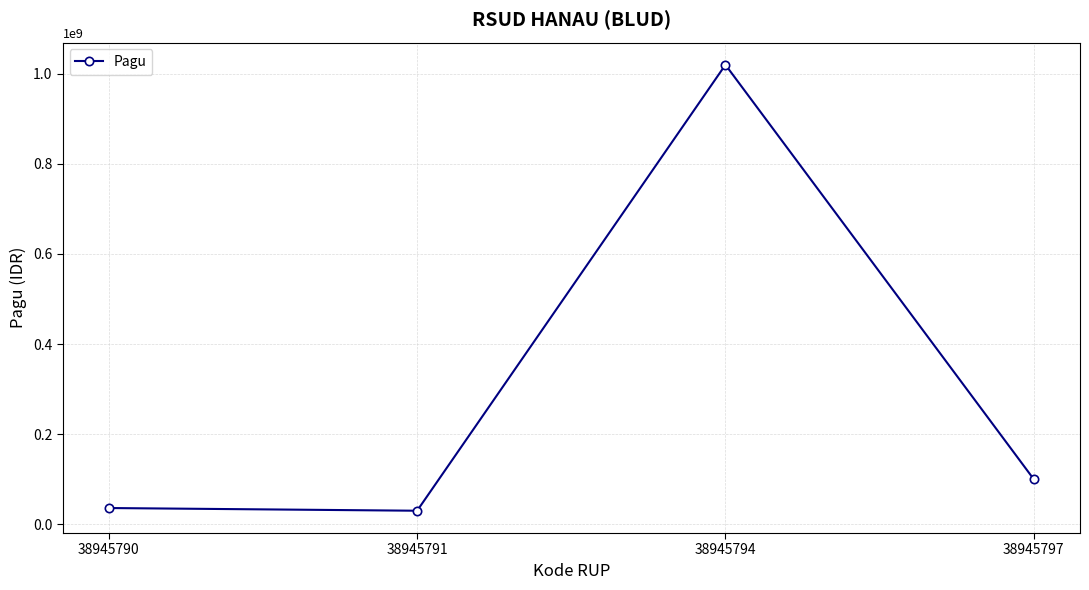

Reading right to left, extract all data points from this chart.

38945797=100000000	38945794=1020000000	38945791=30000000	38945790=36000000